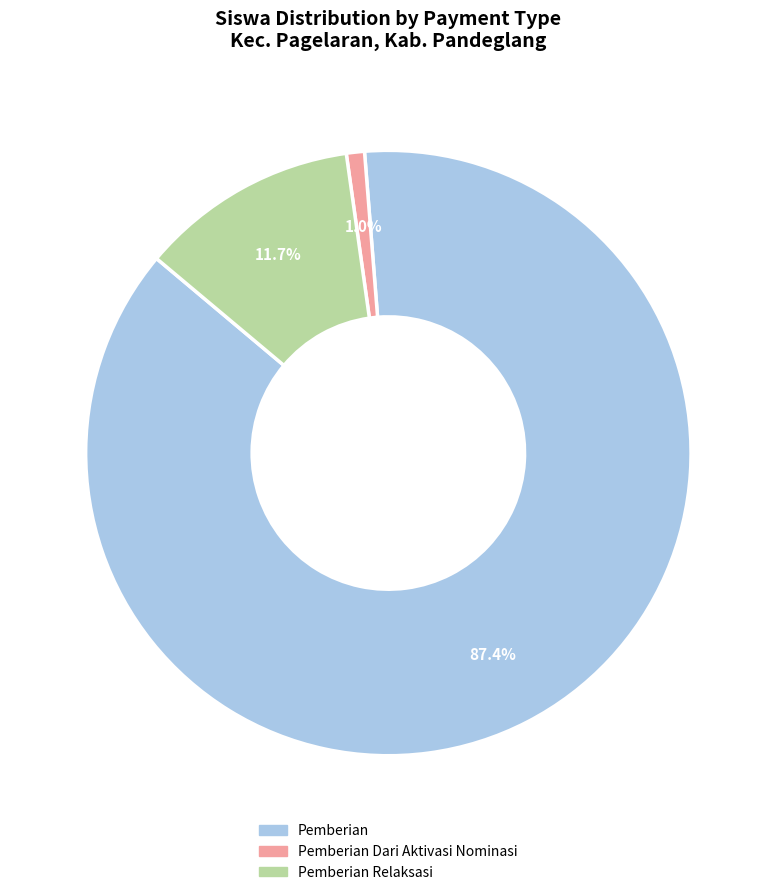

How many slices are in this pie chart?

3